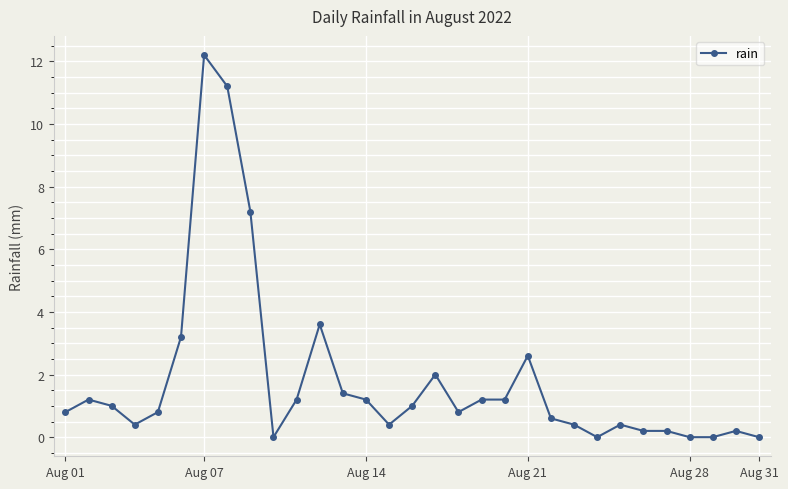

What is the sum of all values?

56.6